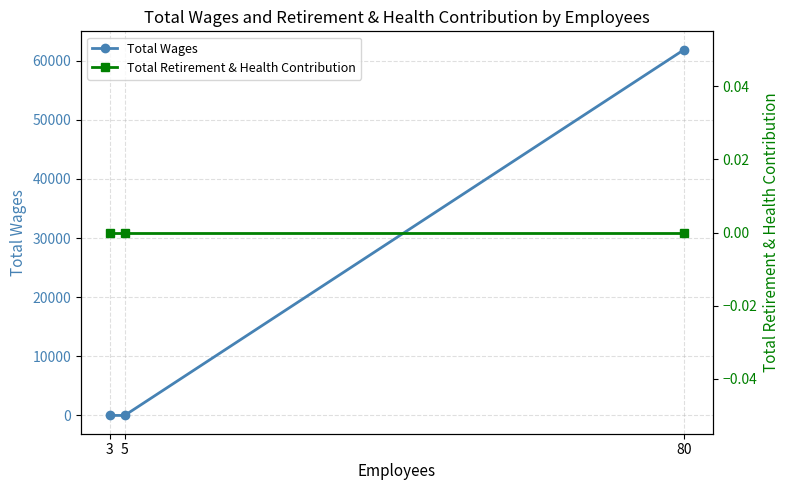

The value of Total Wages at 3 is 36382. True or false?

False